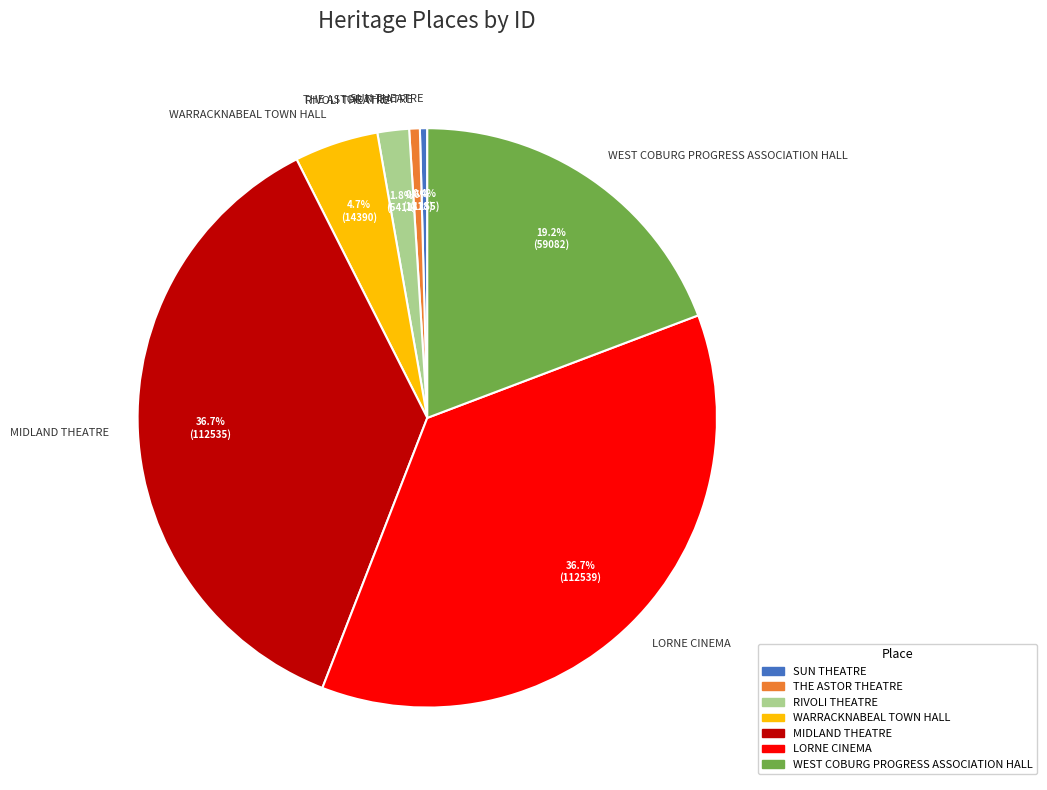

To the nearest percent, what is the difference between the LORNE CINEMA and THE ASTOR THEATRE slice percentages?

36%